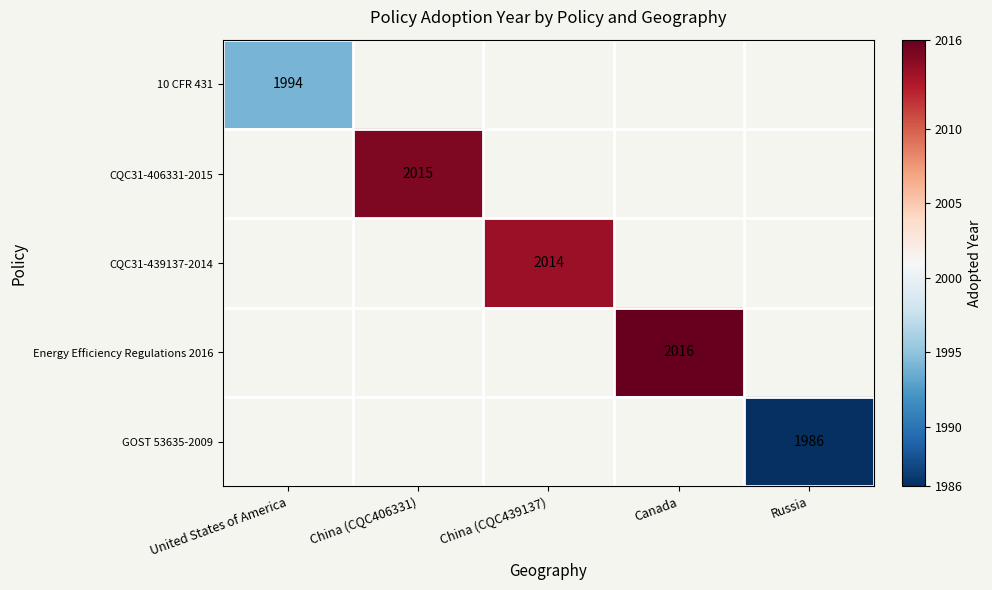

Between China (CQC439137) and Canada, which is larger?

Canada